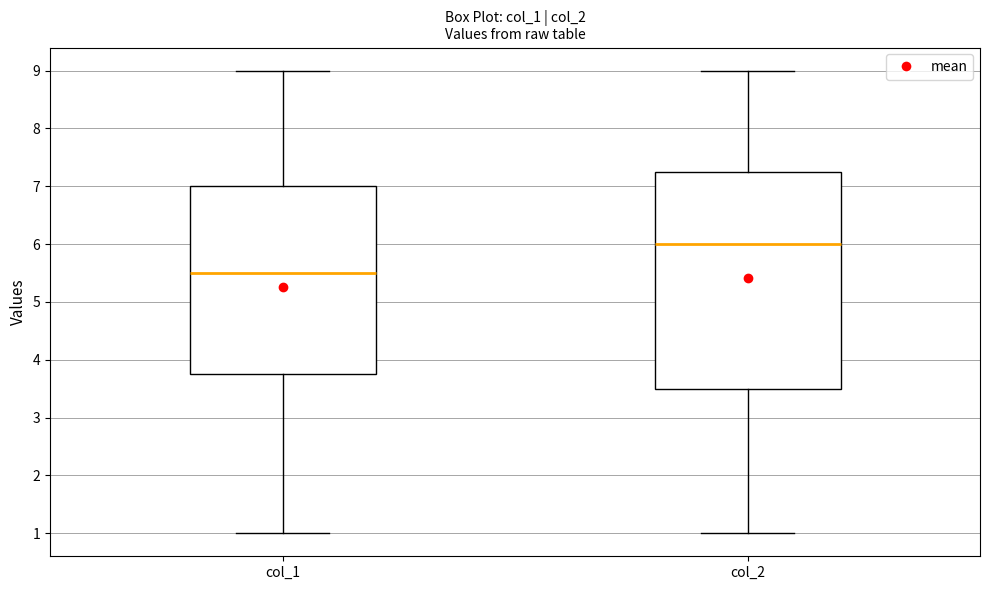

Where does the median line of the box for col_2 sit on the y-axis? The values are not printed on the chart, so give them approximately, as read against the axis.

6.0